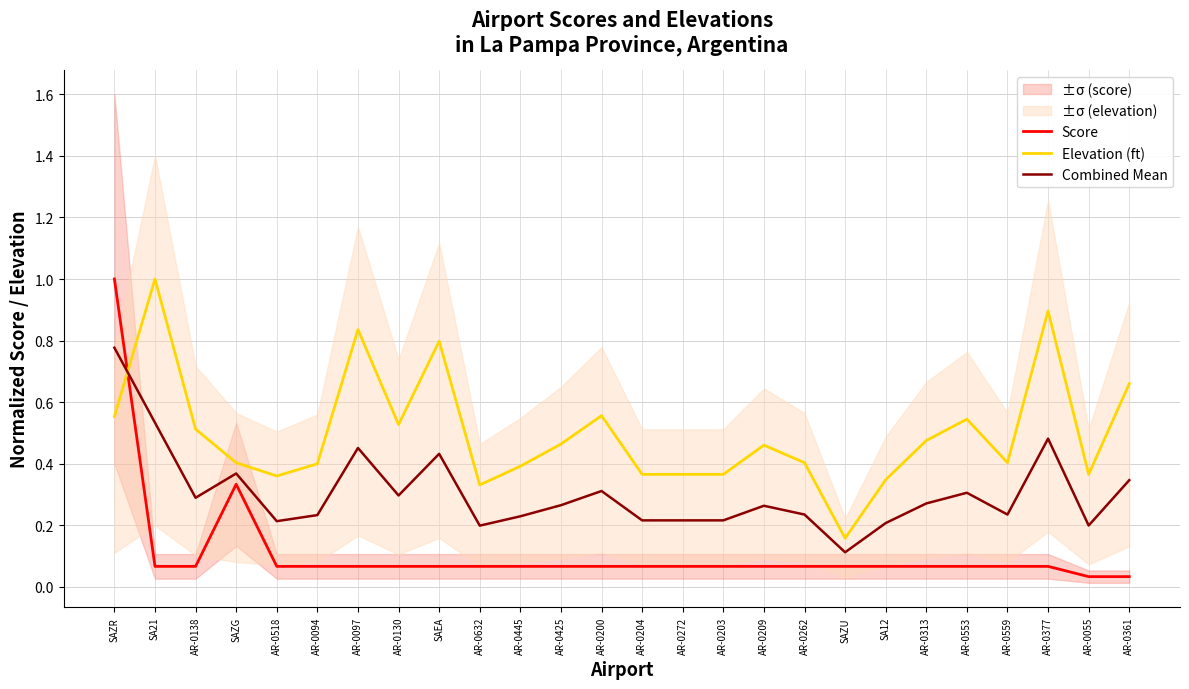

What is the difference between the maximum and second lowest values in the Score series?

1.0